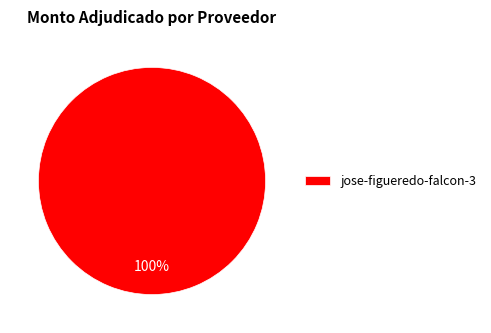

Which slice represents more than half of the pie?

jose-figueredo-falcon-3